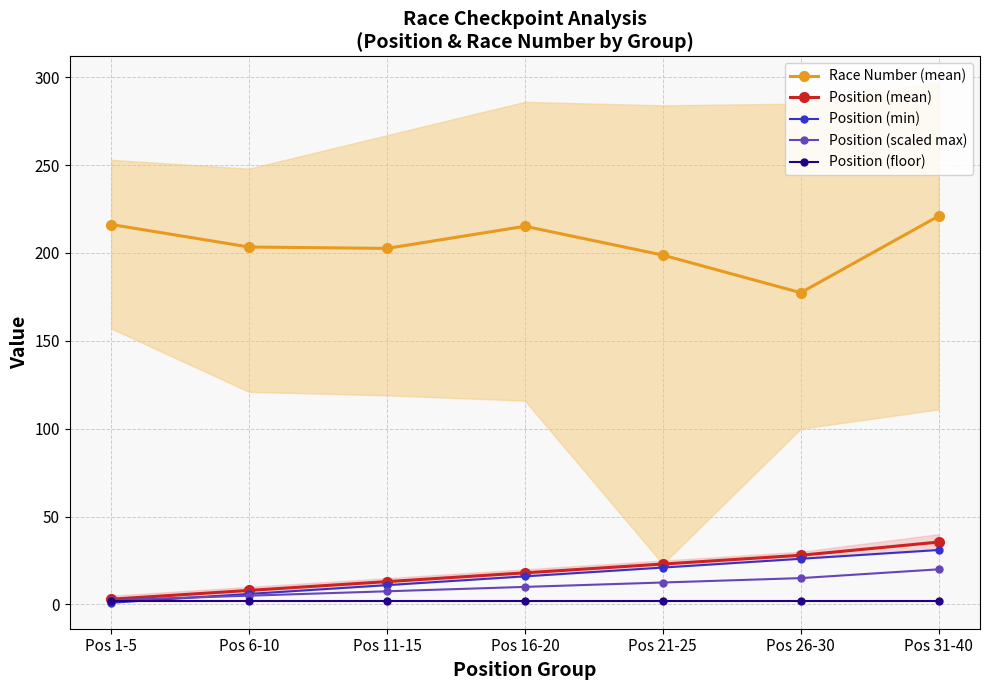

How many interior local valleys does the Race Number (mean) series have?

2